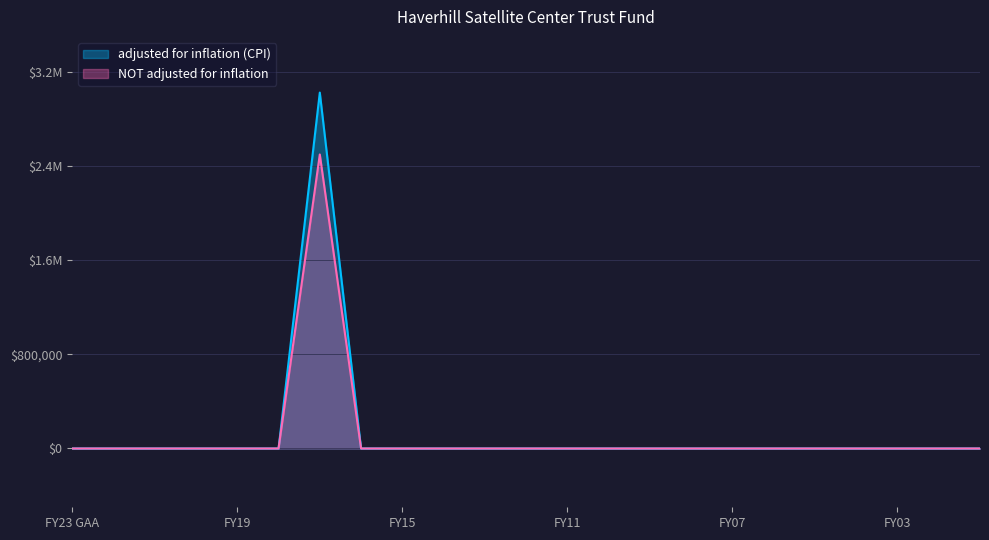

At how many categories does at least one series exceed 210053?

1